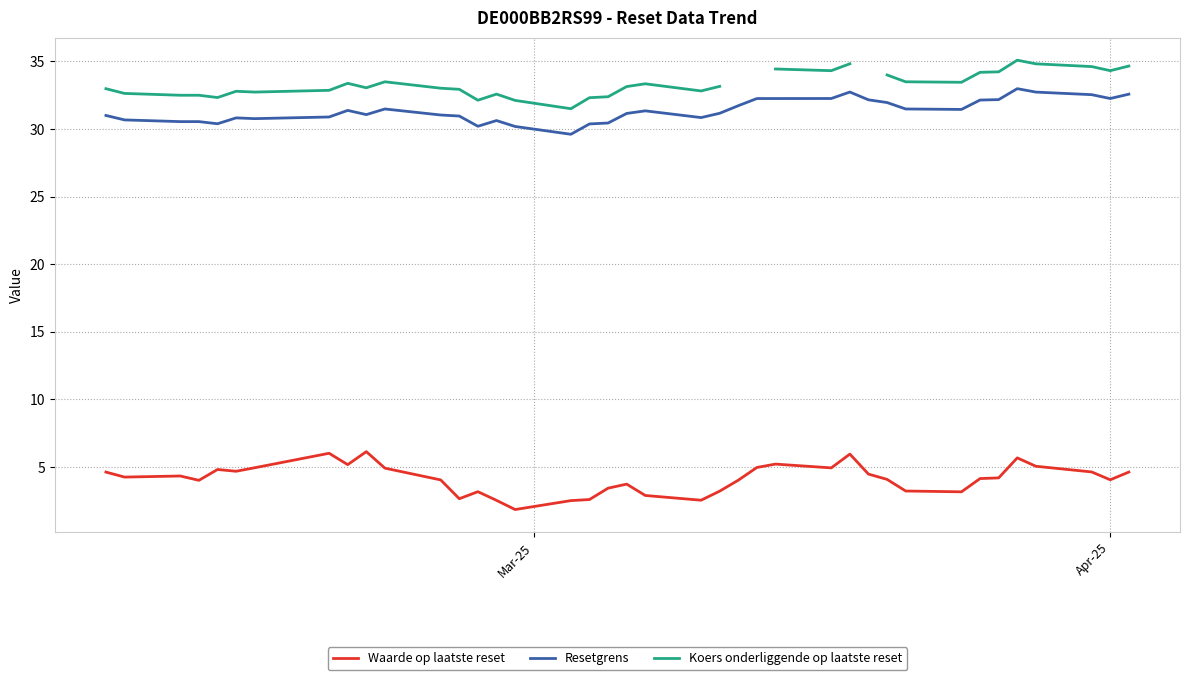

What is the minimum value for Waarde op laatste reset?

1.9